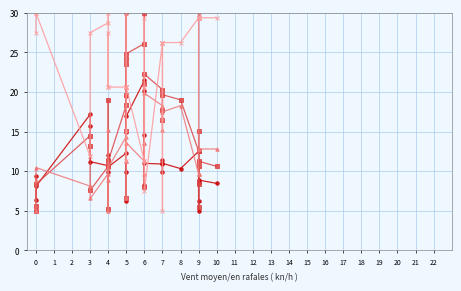

What value does the P_i_~/u series have at 3?

15.7